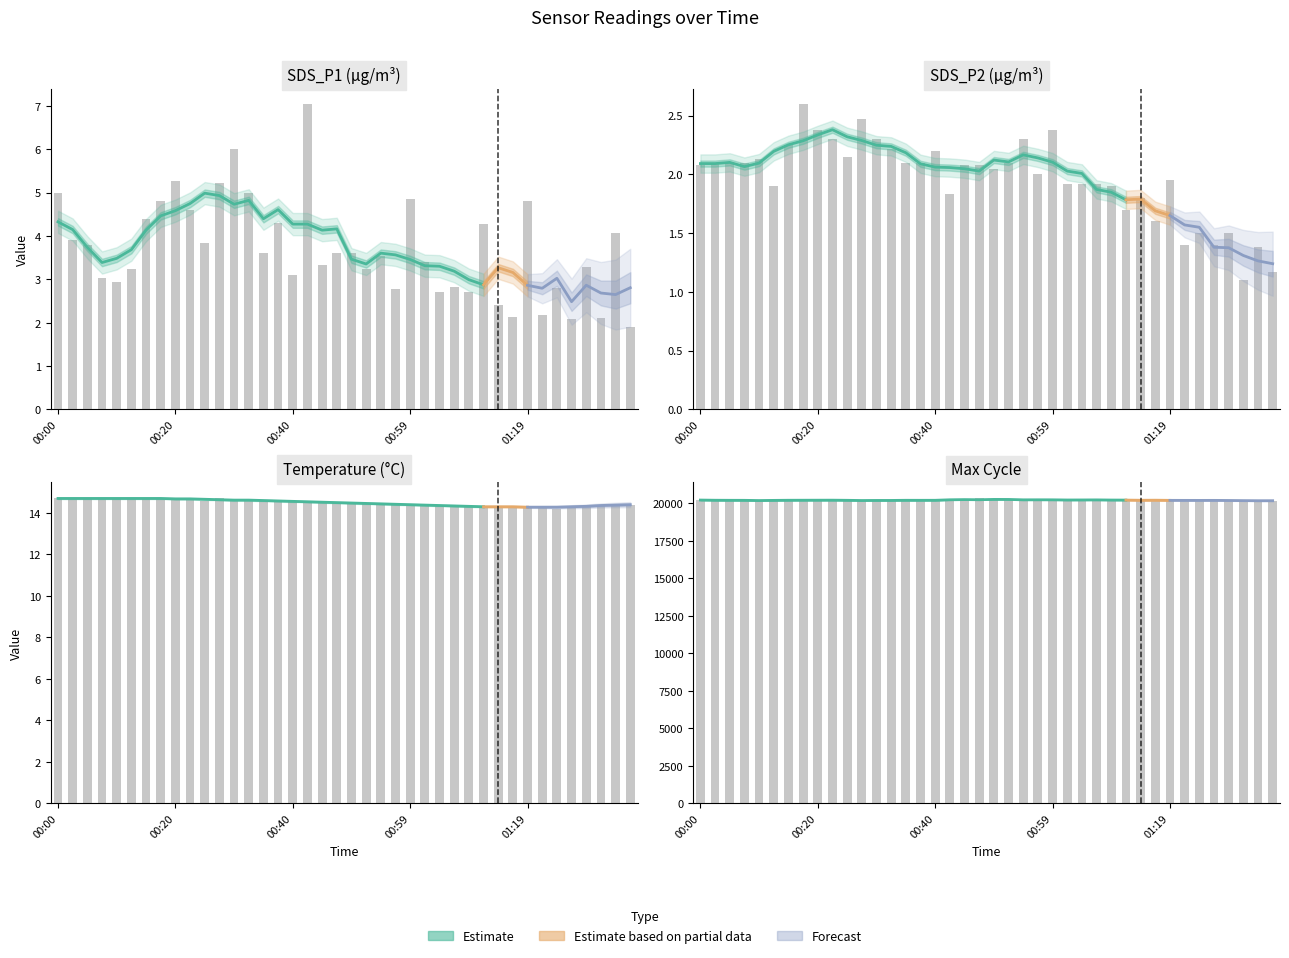

How many groups of bars are there?

40